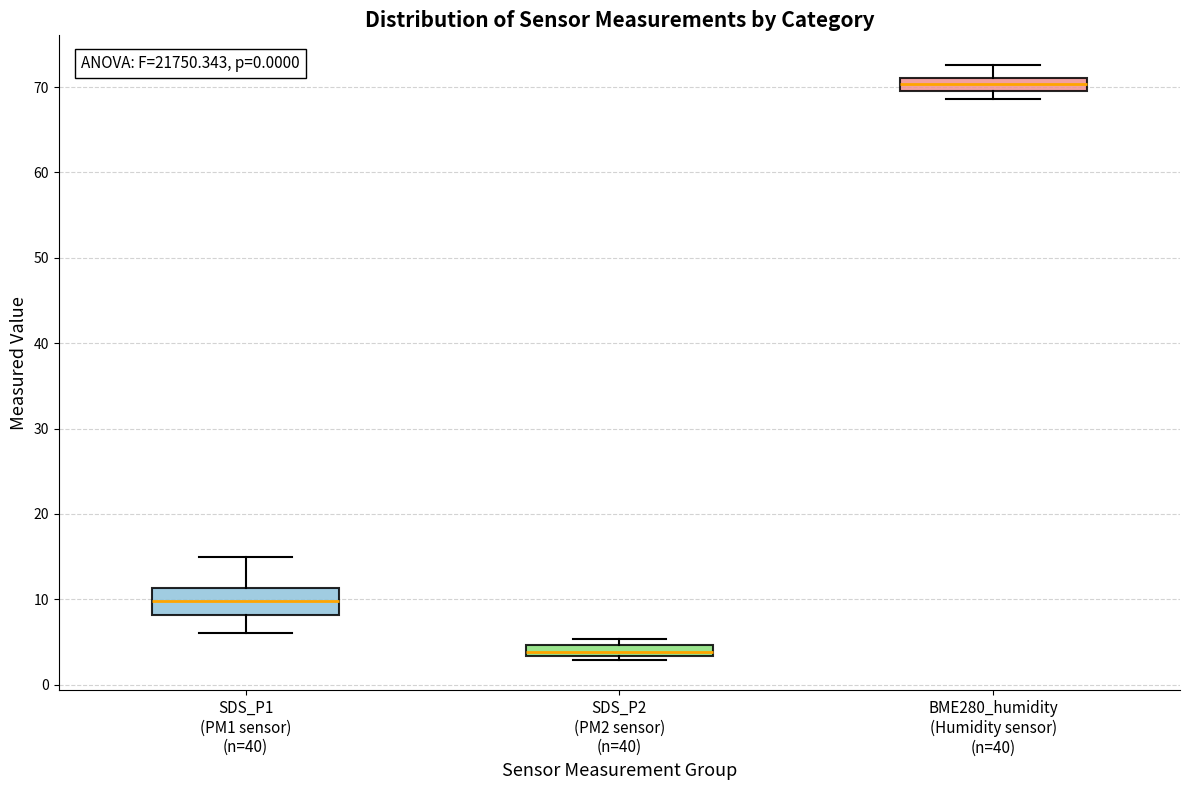

Comparing the boxes themselves (not the whiskers), which one is the tallest?

SDS_P1 (PM1 sensor) (n=40)